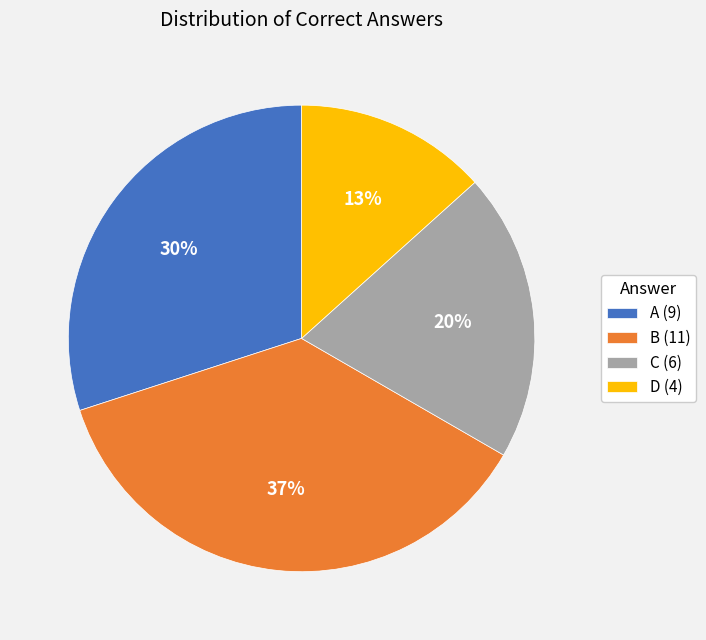

Which has a higher value, C (6) or B (11)?

B (11)